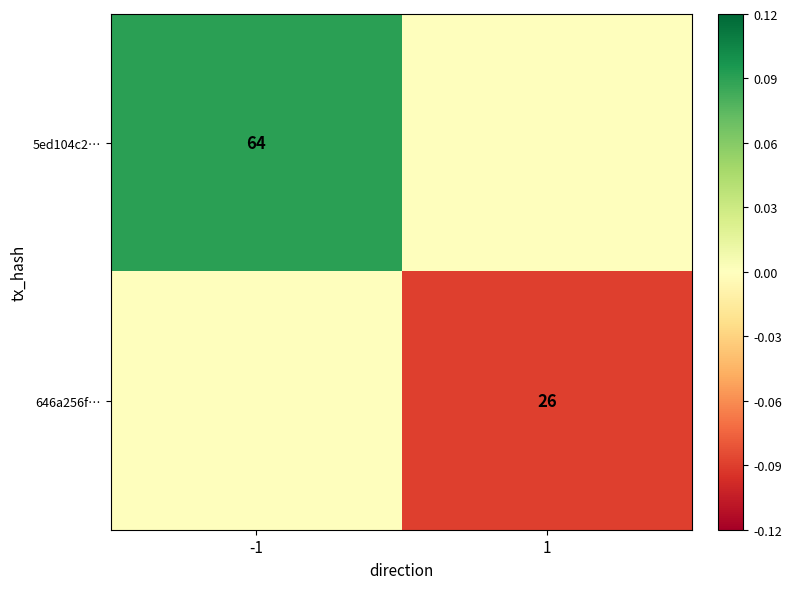

True or false: 646a256f… has a value of 26 at 1.

True